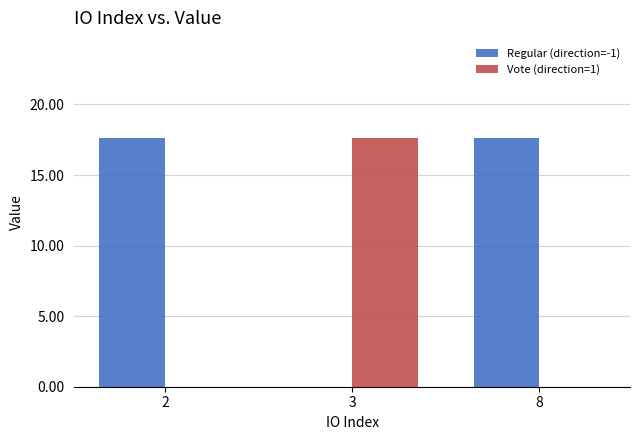

Are the bars grouped side by side (vs. stacked)?

Yes